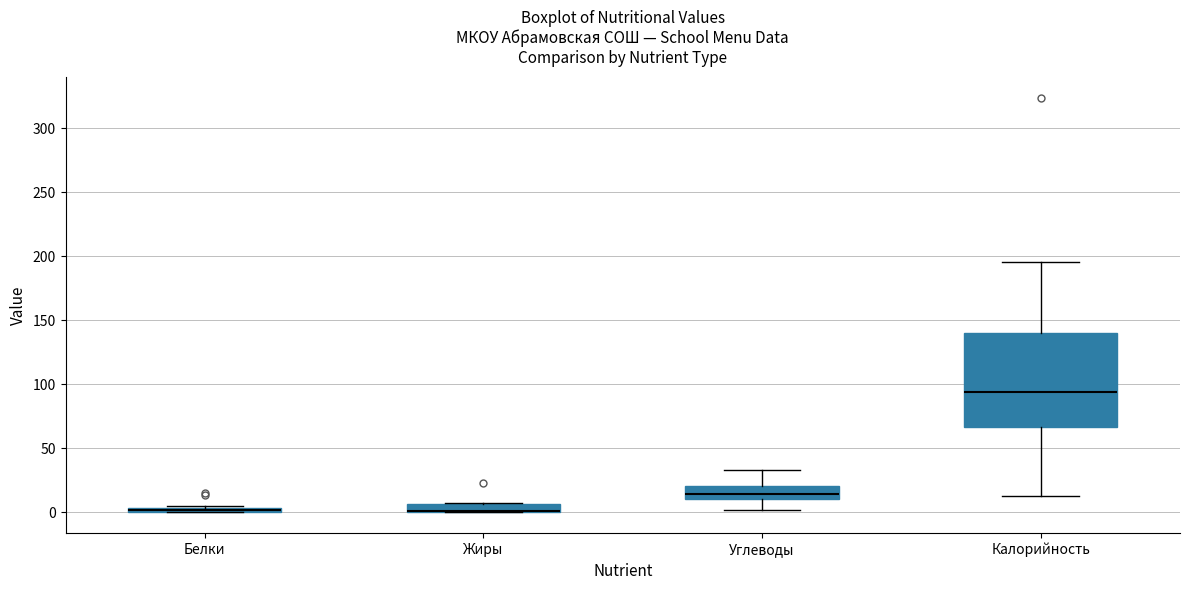

Where is the lower edge of the box for Углеводы on the y-axis? The values are not printed on the chart, so give them approximately, as read against the axis.

10